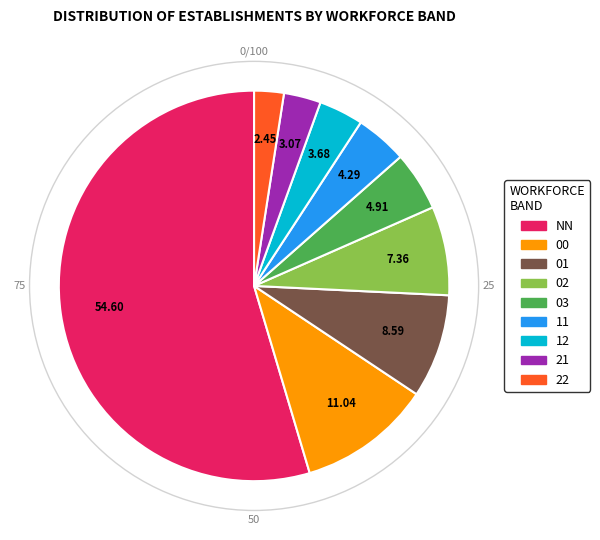

Which slice is the smallest?

22